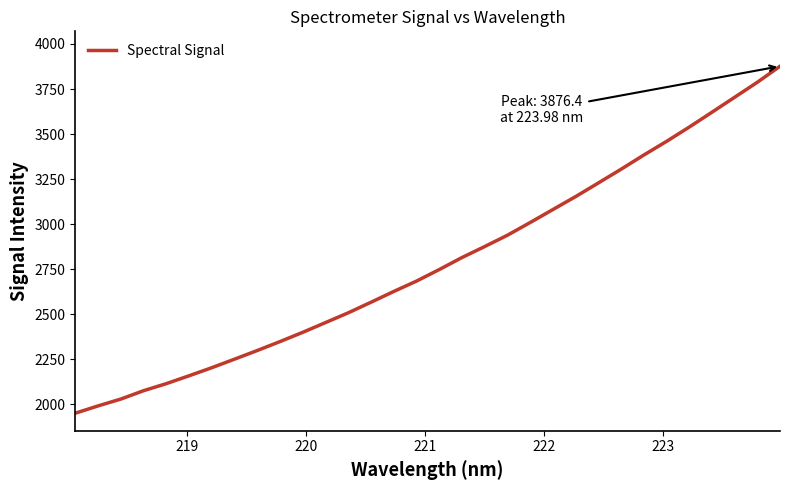

What is the difference between the maximum and minimum values?

1925.5